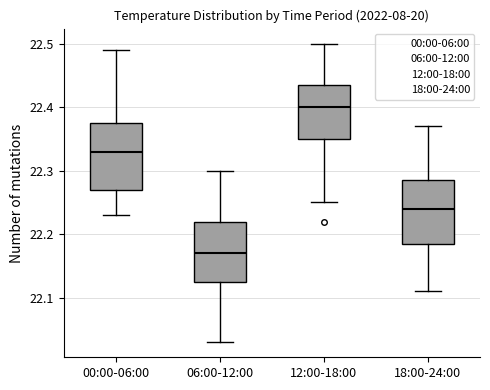

Reading left to right, read every box against the y-axis: the position of its median line, the range the box covers, and the ends of its whiskers. The values are not printed on the chart, so give them approximately, as read against the axis.

00:00-06:00: median 22.33, box 22.27 to 22.38, whiskers 22.23 to 22.49
06:00-12:00: median 22.17, box 22.13 to 22.22, whiskers 22.03 to 22.30
12:00-18:00: median 22.40, box 22.35 to 22.44, whiskers 22.25 to 22.50
18:00-24:00: median 22.24, box 22.19 to 22.29, whiskers 22.11 to 22.37